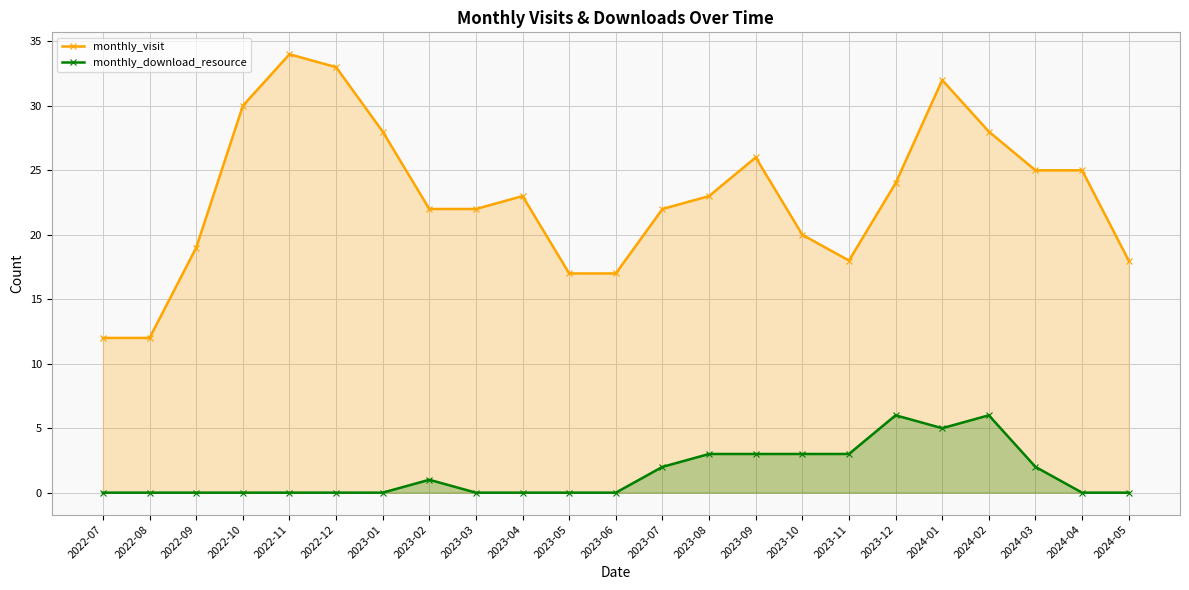

The value of monthly_visit at 2024-01 is 13. True or false?

False